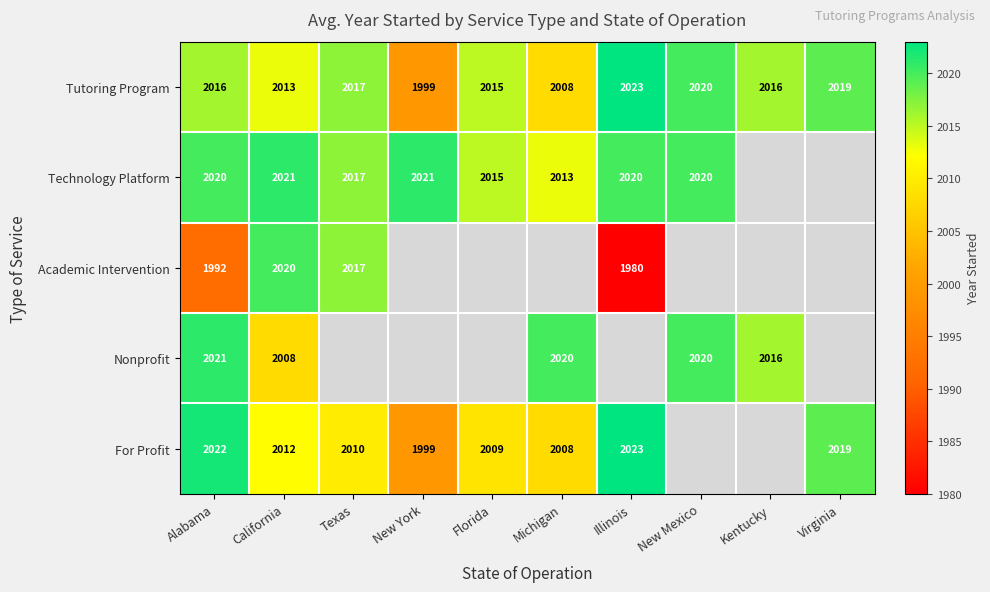

What is the sum of the Technology Platform values at New Mexico and Florida?

4035